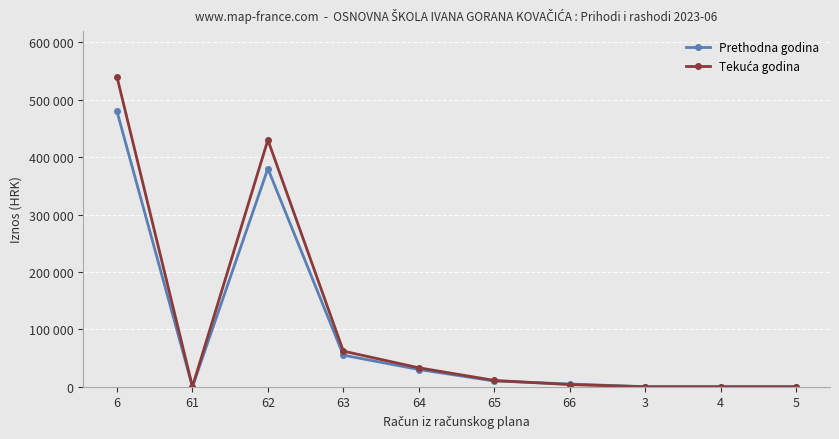

Where is Prethodna godina nearest to the value 239874?

62